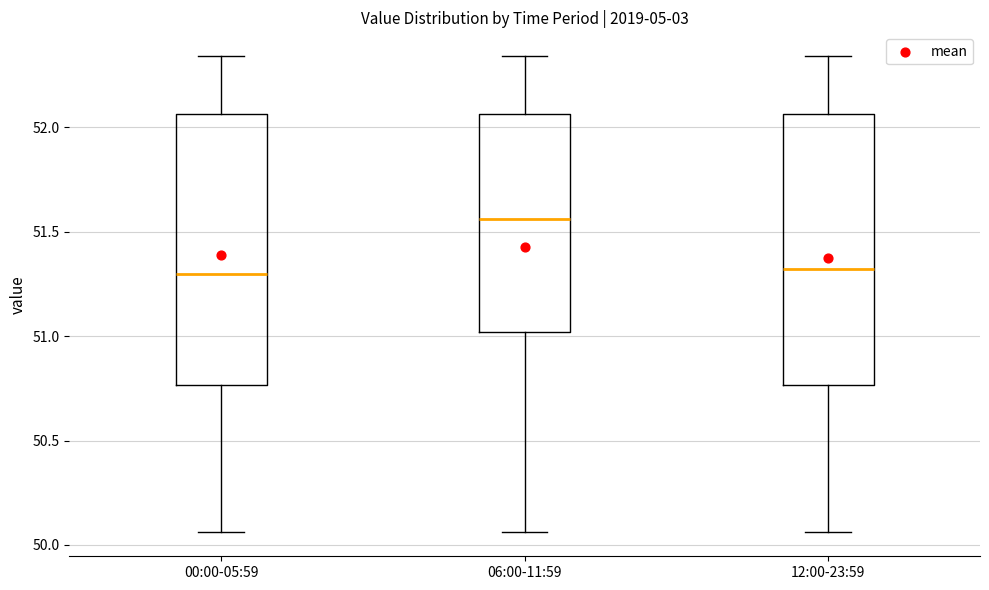

Where does the median line of the box for 12:00-23:59 sit on the y-axis? The values are not printed on the chart, so give them approximately, as read against the axis.

51.30